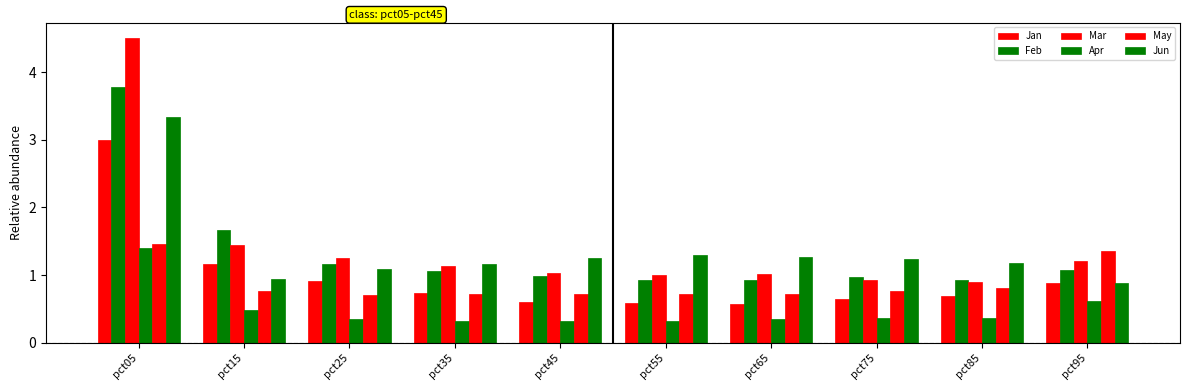

Reading left to right, transcribe all the data shown in this chart.

Jan: 3.0	1.2	0.9	0.7	0.6	0.6	0.6	0.6	0.7	0.9
Feb: 3.8	1.7	1.2	1.1	1.0	0.9	0.9	1.0	0.9	1.1
Mar: 4.5	1.4	1.2	1.1	1.0	1.0	1.0	0.9	0.9	1.2
Apr: 1.4	0.5	0.4	0.3	0.3	0.3	0.3	0.4	0.4	0.6
May: 1.5	0.8	0.7	0.7	0.7	0.7	0.7	0.8	0.8	1.4
Jun: 3.3	0.9	1.1	1.2	1.2	1.3	1.3	1.2	1.2	0.9